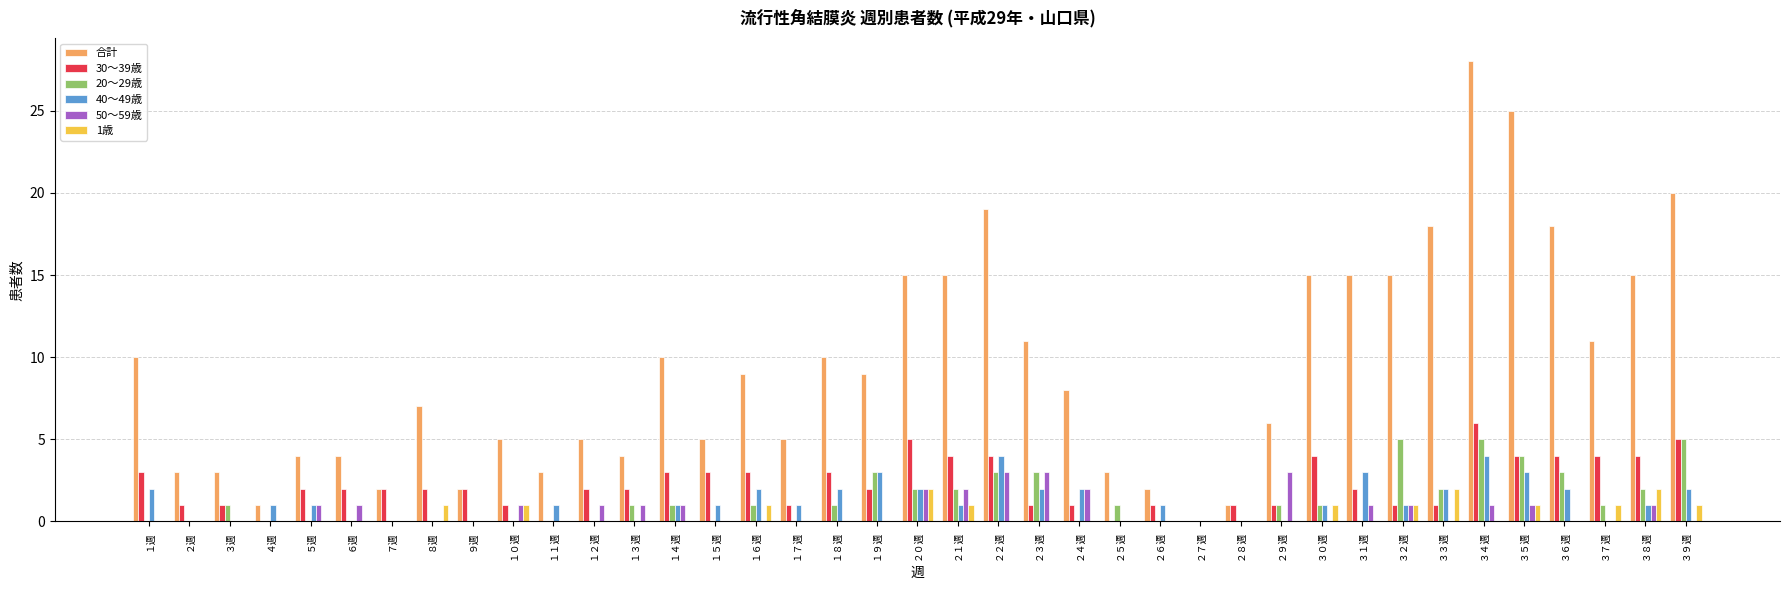

Reading right to left, extract all data points from this chart.

合計: ３９週=20	３８週=15	３７週=11	３６週=18	３５週=25	３４週=28	３３週=18	３２週=15	３１週=15	３０週=15	２９週=6	２８週=1	２７週=0	２６週=2	２５週=3	２４週=8	２３週=11	２２週=19	２１週=15	２０週=15	１９週=9	１８週=10	１７週=5	１６週=9	１５週=5	１４週=10	１３週=4	１２週=5	１１週=3	１０週=5	９週=2	８週=7	７週=2	６週=4	５週=4	４週=1	３週=3	２週=3	１週=10
30～39歳: ３９週=5	３８週=4	３７週=4	３６週=4	３５週=4	３４週=6	３３週=1	３２週=1	３１週=2	３０週=4	２９週=1	２８週=1	２７週=0	２６週=1	２５週=0	２４週=1	２３週=1	２２週=4	２１週=4	２０週=5	１９週=2	１８週=3	１７週=1	１６週=3	１５週=3	１４週=3	１３週=2	１２週=2	１１週=0	１０週=1	９週=2	８週=2	７週=2	６週=2	５週=2	４週=0	３週=1	２週=1	１週=3
20～29歳: ３９週=5	３８週=2	３７週=1	３６週=3	３５週=4	３４週=5	３３週=2	３２週=5	３１週=0	３０週=1	２９週=1	２８週=0	２７週=0	２６週=0	２５週=1	２４週=0	２３週=3	２２週=3	２１週=2	２０週=2	１９週=3	１８週=1	１７週=0	１６週=1	１５週=0	１４週=1	１３週=1	１２週=0	１１週=0	１０週=0	９週=0	８週=0	７週=0	６週=0	５週=0	４週=0	３週=1	２週=0	１週=0
40～49歳: ３９週=2	３８週=1	３７週=0	３６週=2	３５週=3	３４週=4	３３週=2	３２週=1	３１週=3	３０週=1	２９週=0	２８週=0	２７週=0	２６週=1	２５週=0	２４週=2	２３週=2	２２週=4	２１週=1	２０週=2	１９週=3	１８週=2	１７週=1	１６週=2	１５週=1	１４週=1	１３週=0	１２週=0	１１週=1	１０週=0	９週=0	８週=0	７週=0	６週=0	５週=1	４週=1	３週=0	２週=0	１週=2
50～59歳: ３９週=0	３８週=1	３７週=0	３６週=0	３５週=1	３４週=1	３３週=0	３２週=1	３１週=1	３０週=0	２９週=3	２８週=0	２７週=0	２６週=0	２５週=0	２４週=2	２３週=3	２２週=3	２１週=2	２０週=2	１９週=0	１８週=0	１７週=0	１６週=0	１５週=0	１４週=1	１３週=1	１２週=1	１１週=0	１０週=1	９週=0	８週=0	７週=0	６週=1	５週=1	４週=0	３週=0	２週=0	１週=0
1歳: ３９週=1	３８週=2	３７週=1	３６週=0	３５週=1	３４週=0	３３週=2	３２週=1	３１週=0	３０週=1	２９週=0	２８週=0	２７週=0	２６週=0	２５週=0	２４週=0	２３週=0	２２週=0	２１週=1	２０週=2	１９週=0	１８週=0	１７週=0	１６週=1	１５週=0	１４週=0	１３週=0	１２週=0	１１週=0	１０週=1	９週=0	８週=1	７週=0	６週=0	５週=0	４週=0	３週=0	２週=0	１週=0